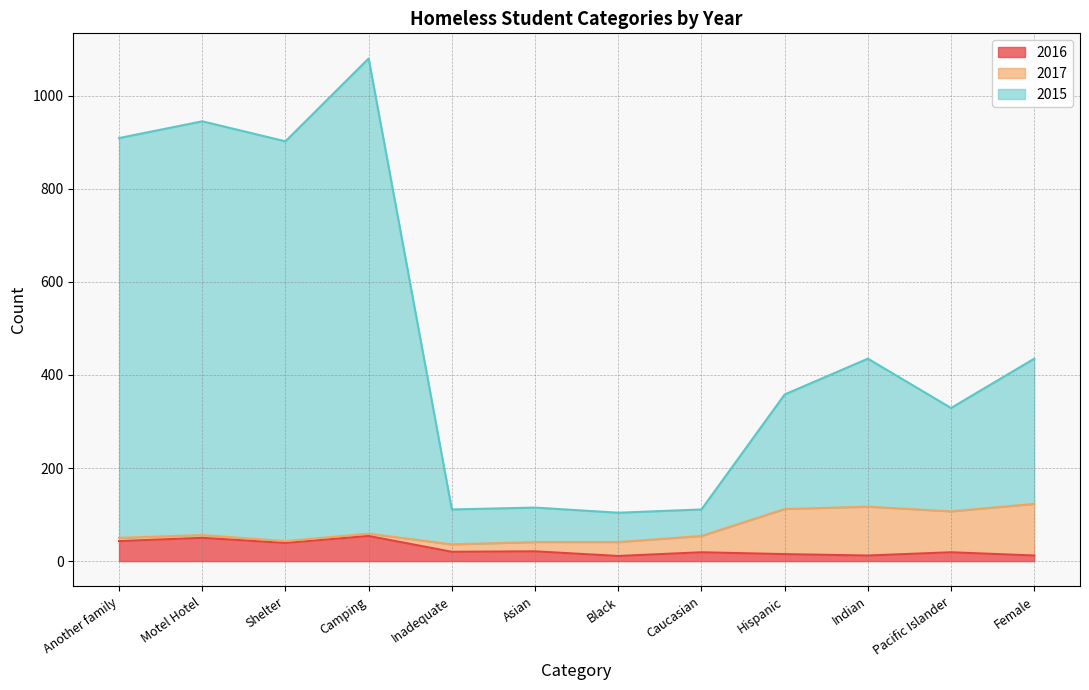

What is the maximum value for 2016?

54